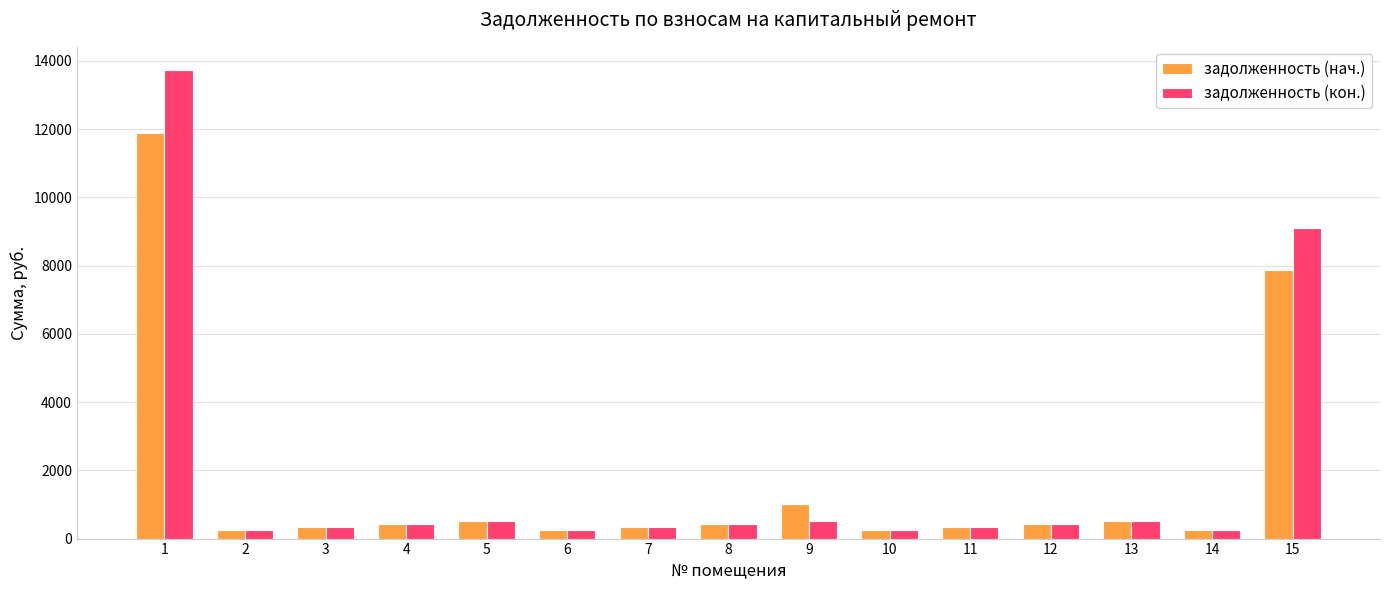

Which series has the largest range (max minus min)?

задолженность (кон.)